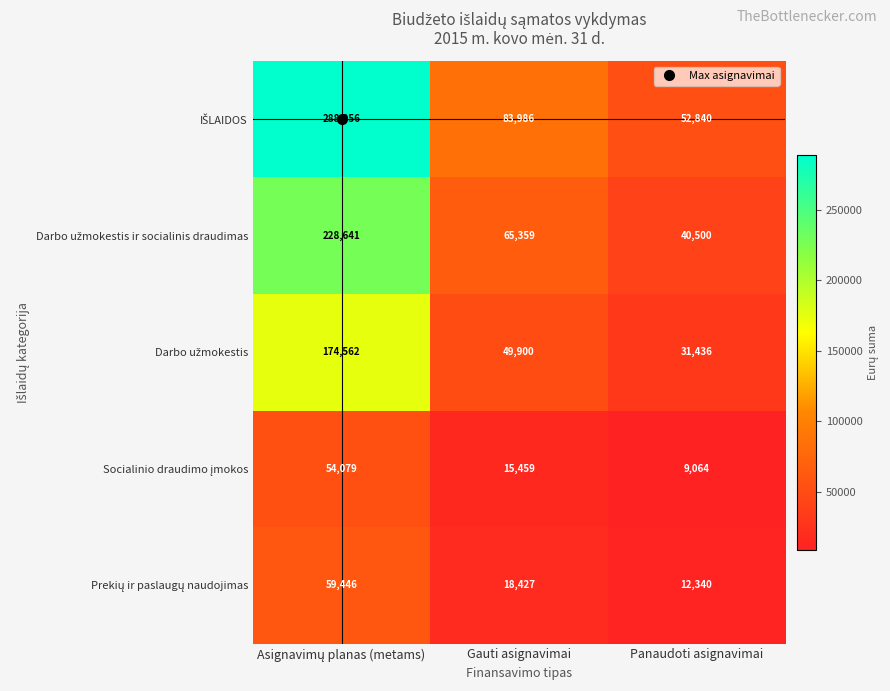

At which category does the chart reach its minimum across all series?

Panaudoti asignavimai